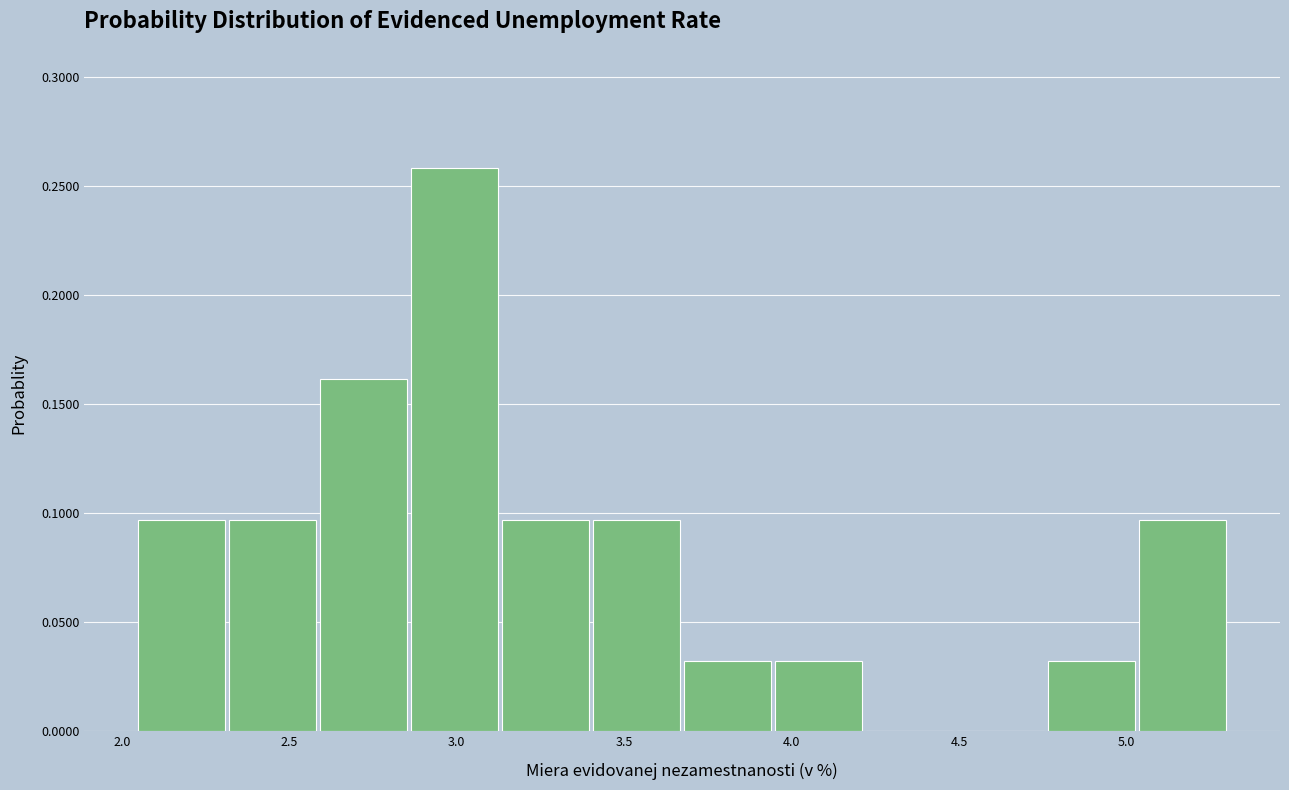

Reading left to right, transcribe this chart: for each bar, give the range it covers on the x-axis and its height. Neither the bar edges nor the heights are printed on the chart, so give them approximately, as read against the axes.

2.05 to 2.30: 0.095
2.30 to 2.60: 0.095
2.60 to 2.85: 0.160
2.85 to 3.15: 0.260
3.15 to 3.40: 0.095
3.40 to 3.70: 0.095
3.70 to 3.95: 0.030
3.95 to 4.20: 0.030
4.20 to 4.50: 0
4.50 to 4.75: 0
4.75 to 5.05: 0.030
5.05 to 5.30: 0.095